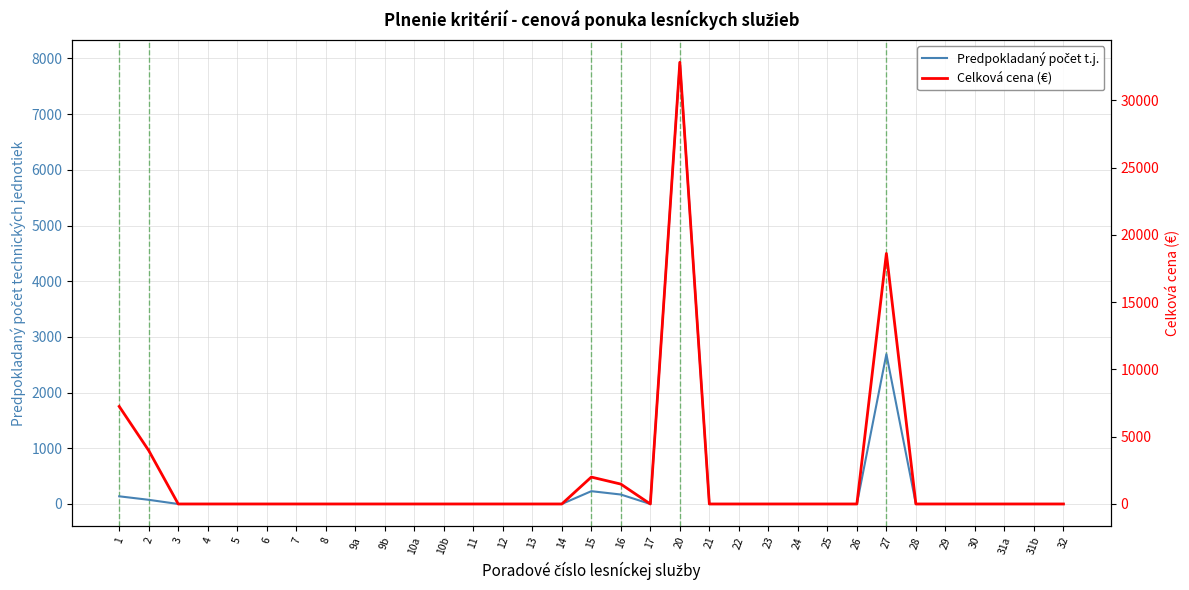

What is the label of the 3rd point from the left?

3